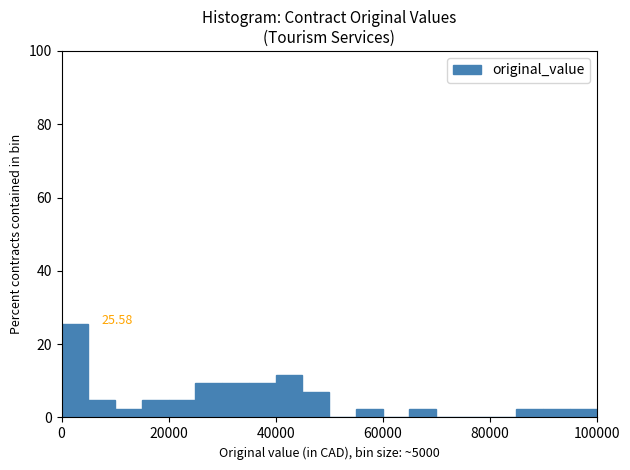

Read against the x-axis, roughly where is the centre of the tallest bar?

2000